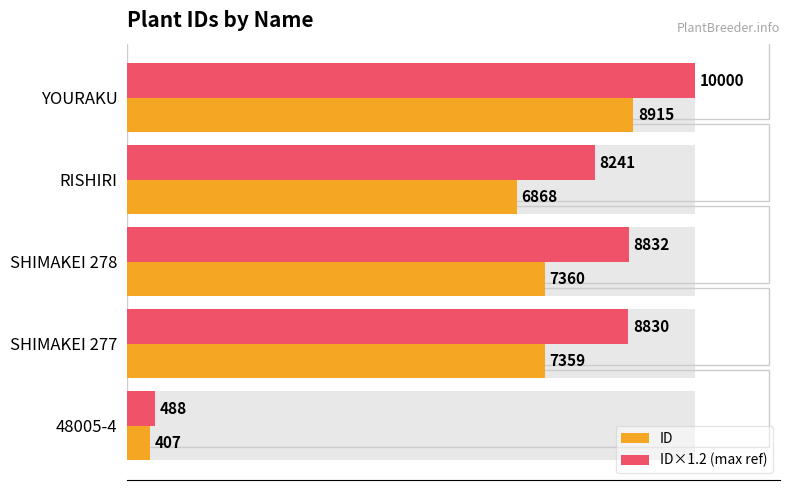

What is the difference between the highest and lowest values at YOURAKU?

1085.0